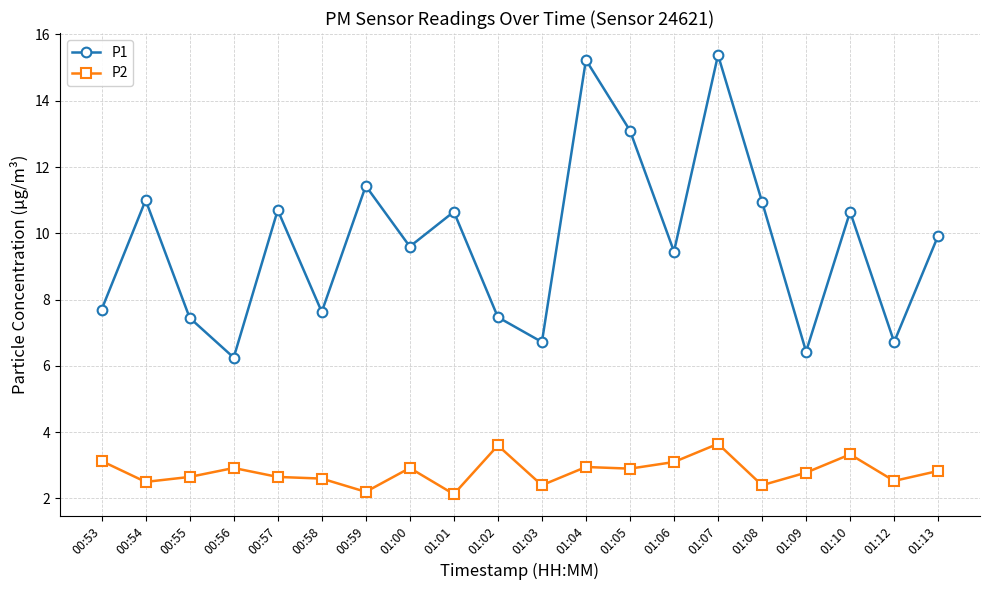

True or false: P2 and P1 cross at least once.

False